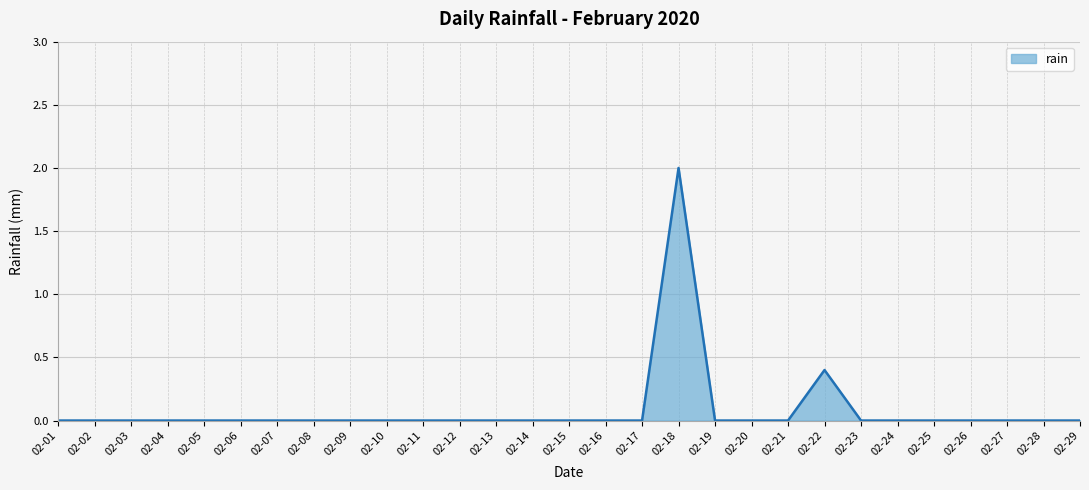

Is it true that the value at 02-28 is 1.0?

False